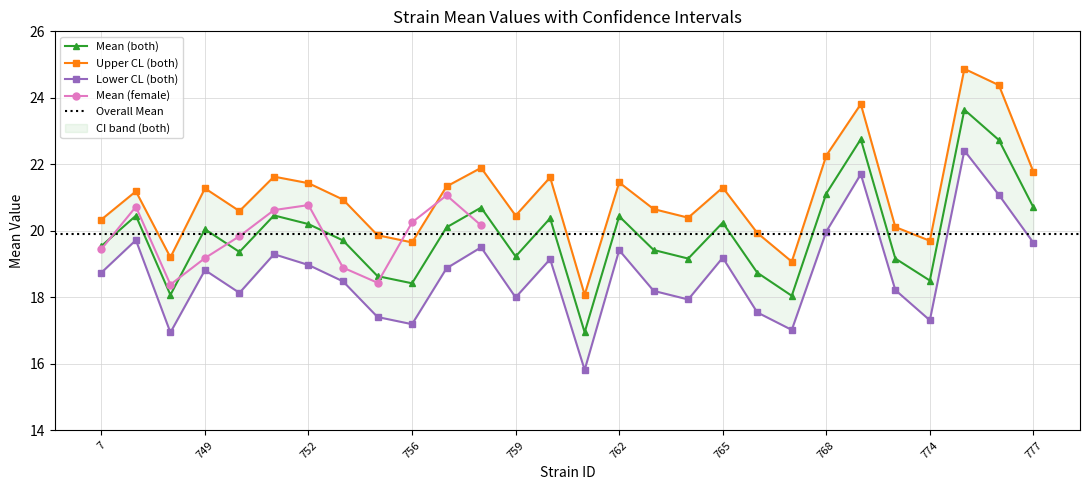

Does the chart have visible grid lines?

Yes